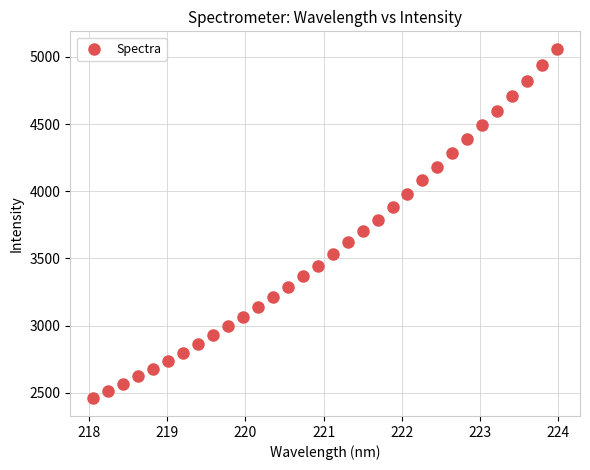

What is the range of X values (max minus min)?

5.9